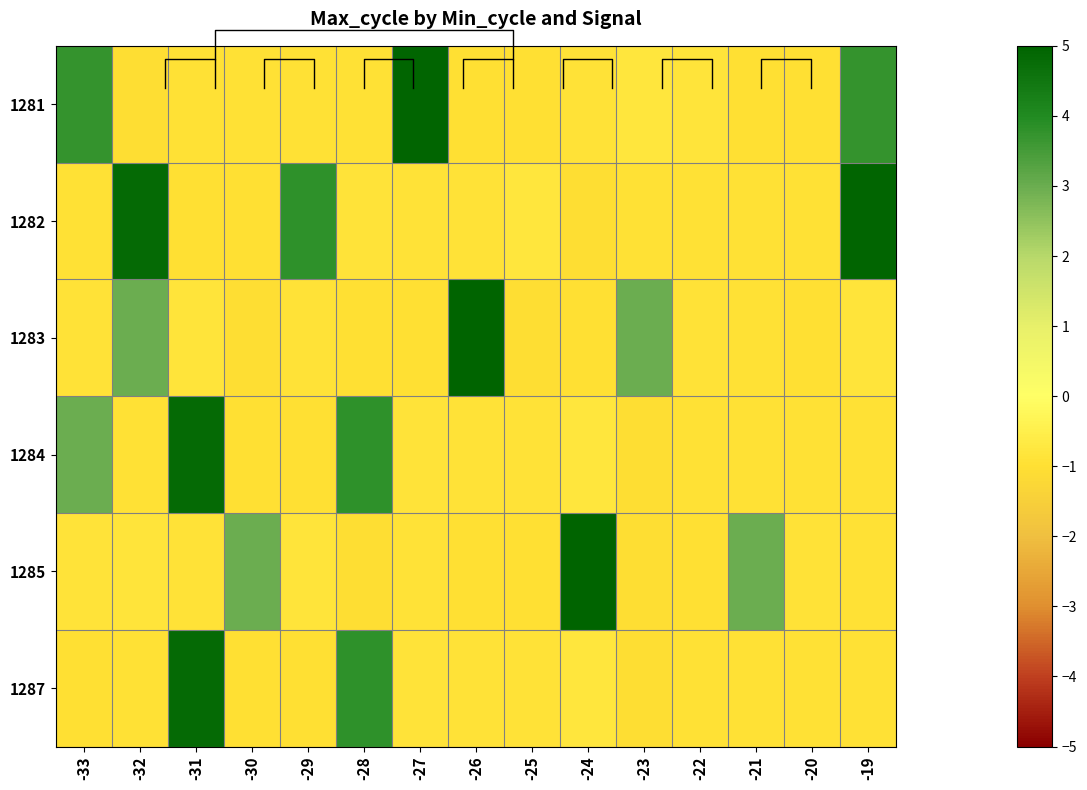

Which has a higher value, -31 or -33?

-33